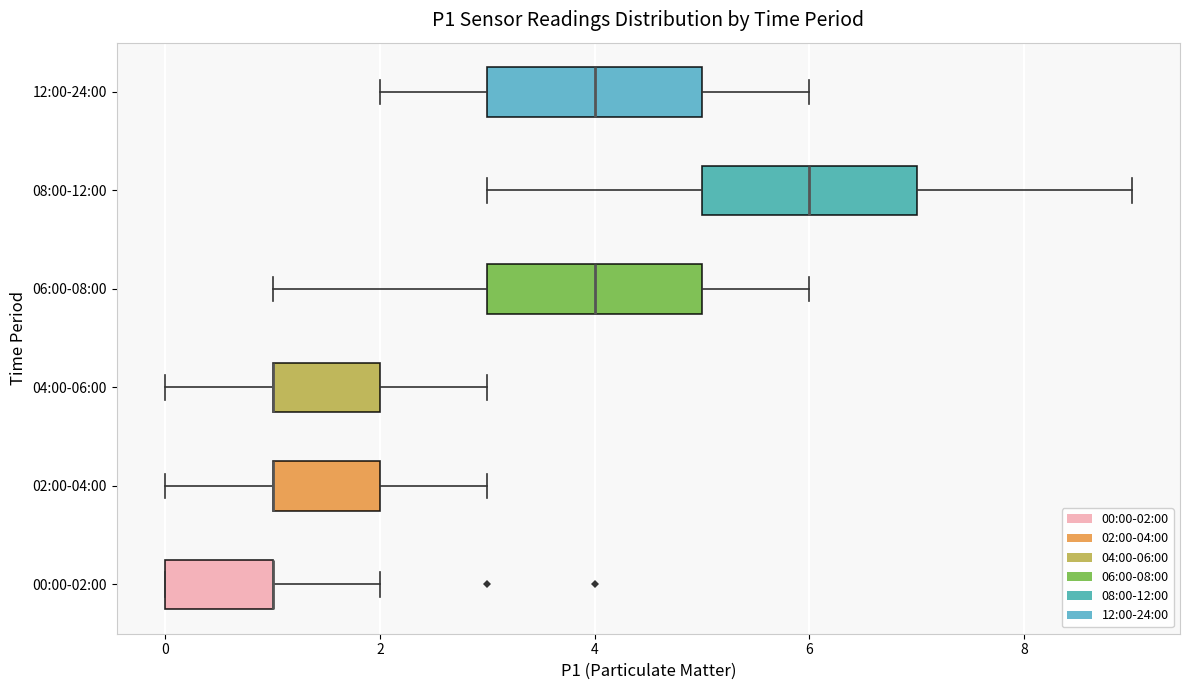

Where is the right edge of the box for 08:00-12:00 on the x-axis? The values are not printed on the chart, so give them approximately, as read against the axis.

7